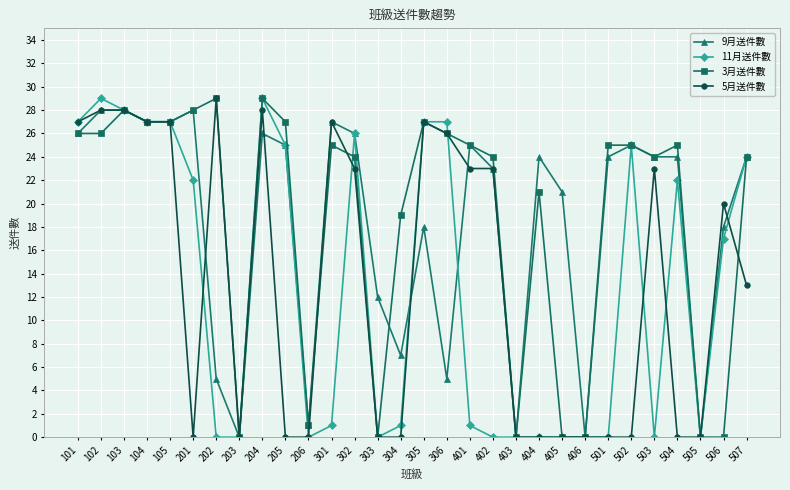

The 9月送件數 series shows 1 at 206. True or false?

True